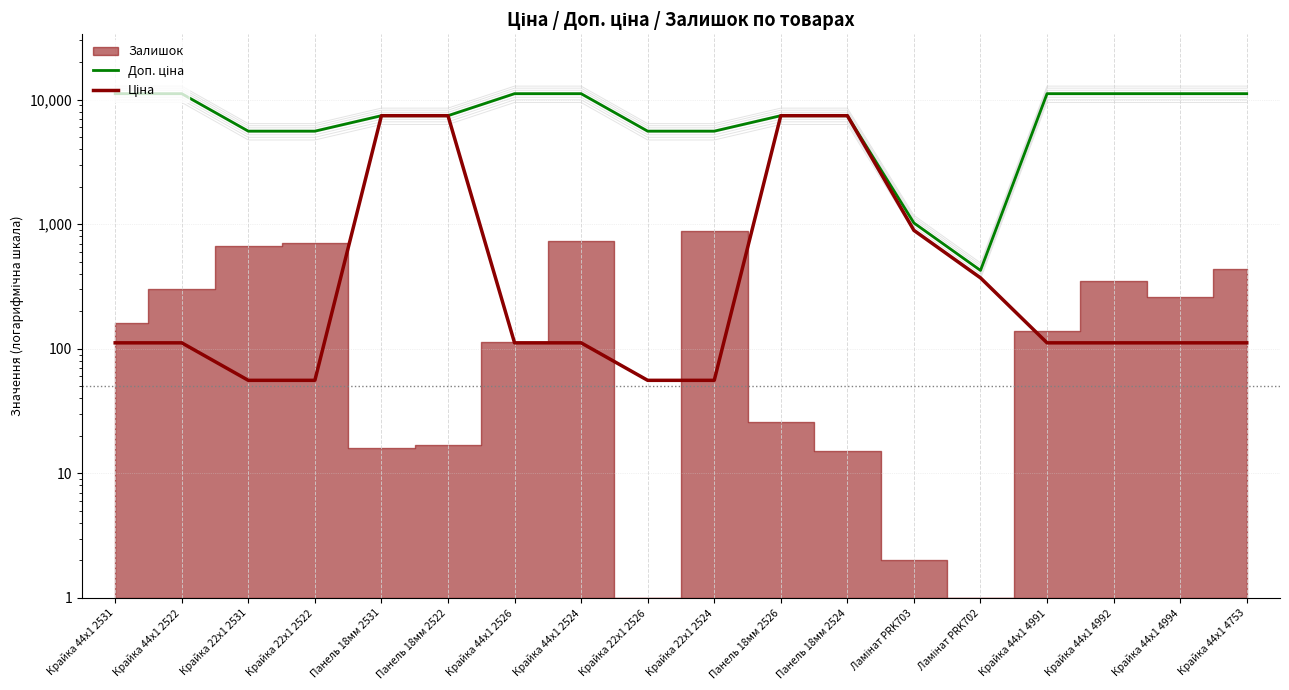

At which label does Доп. ціна reach its peak?

Крайка 44x1 2531